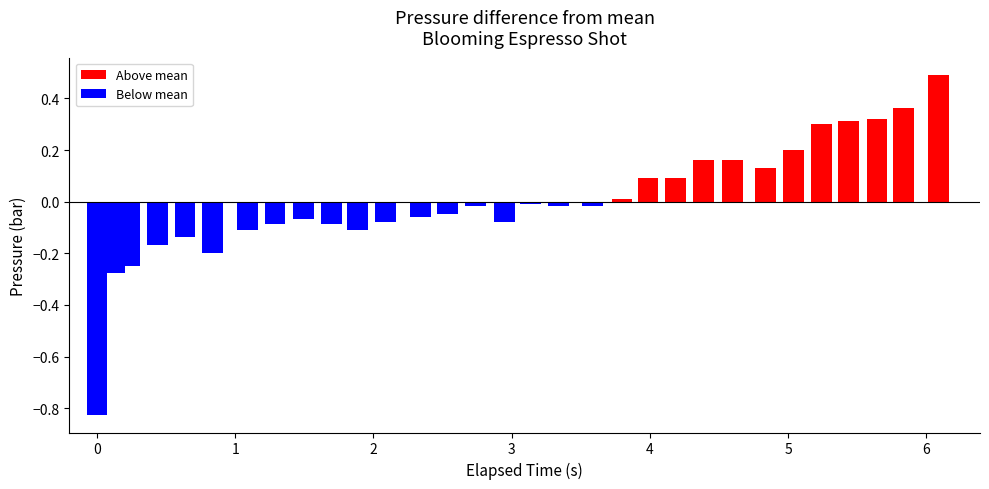

What is the difference between the second highest and second lowest values?

0.6